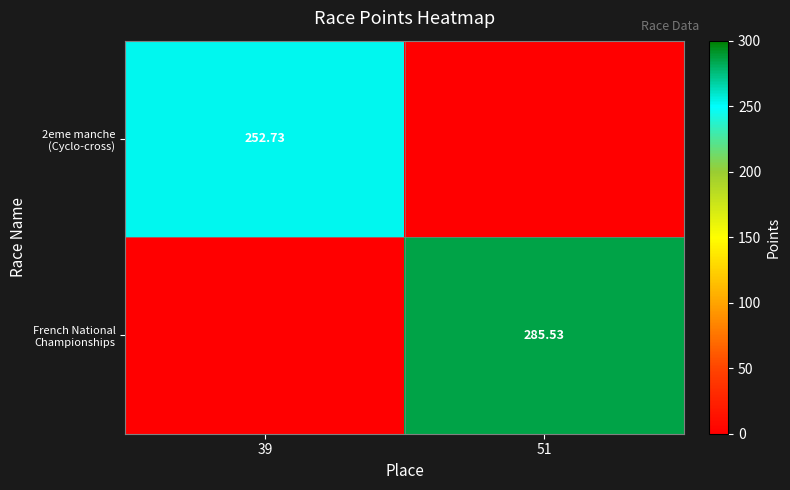

Between 39 and 51, which series saw the biggest shift?

French National Championships